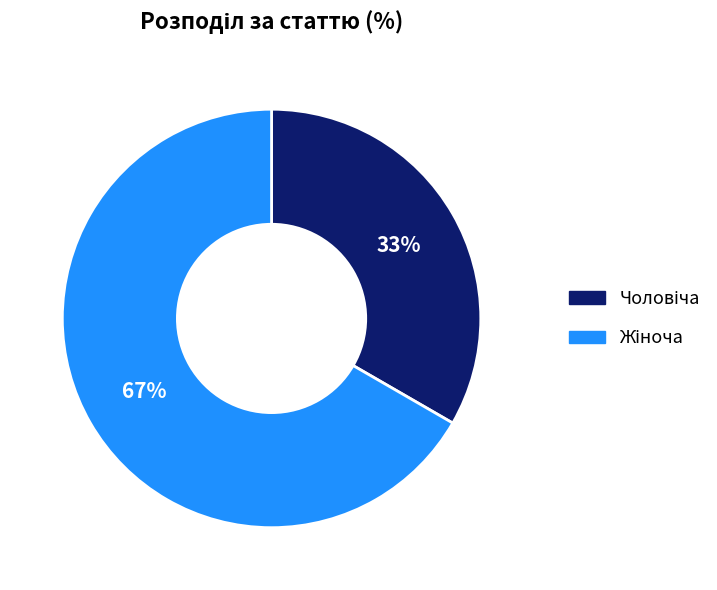

Is there any slice that represents more than half of the pie?

Yes